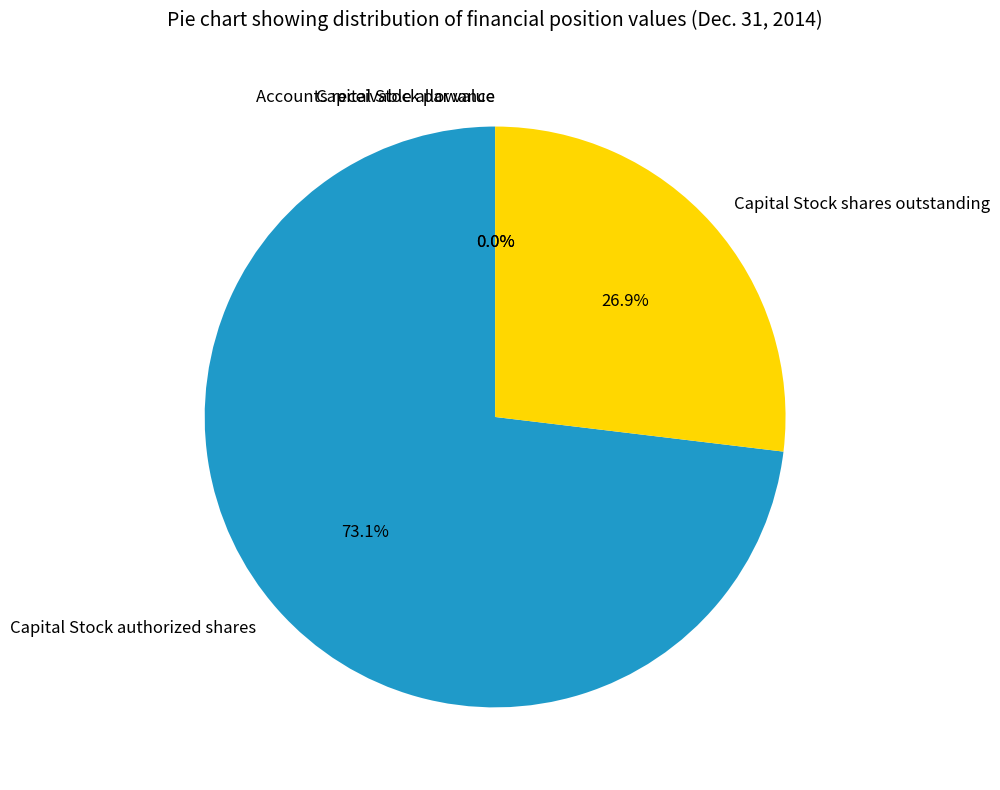

What is the majority slice?

Capital Stock authorized shares